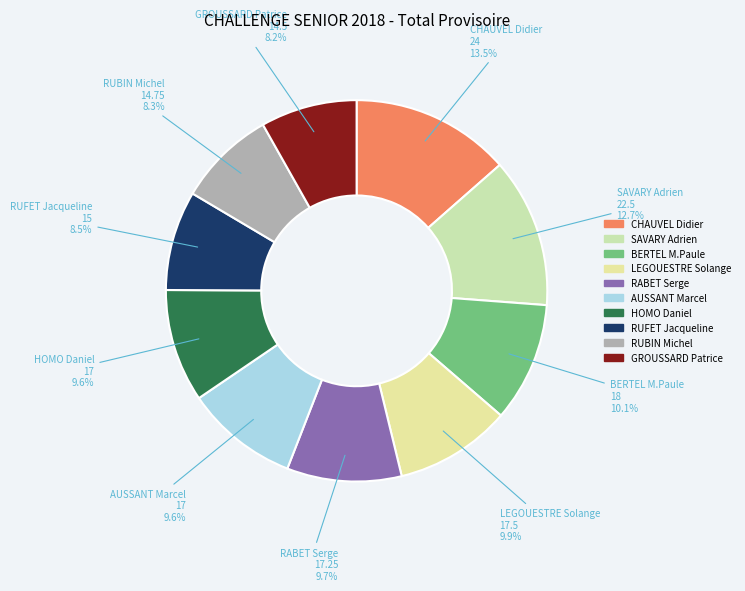

How much of the chart is everything except AUSSANT Marcel?

90.4%